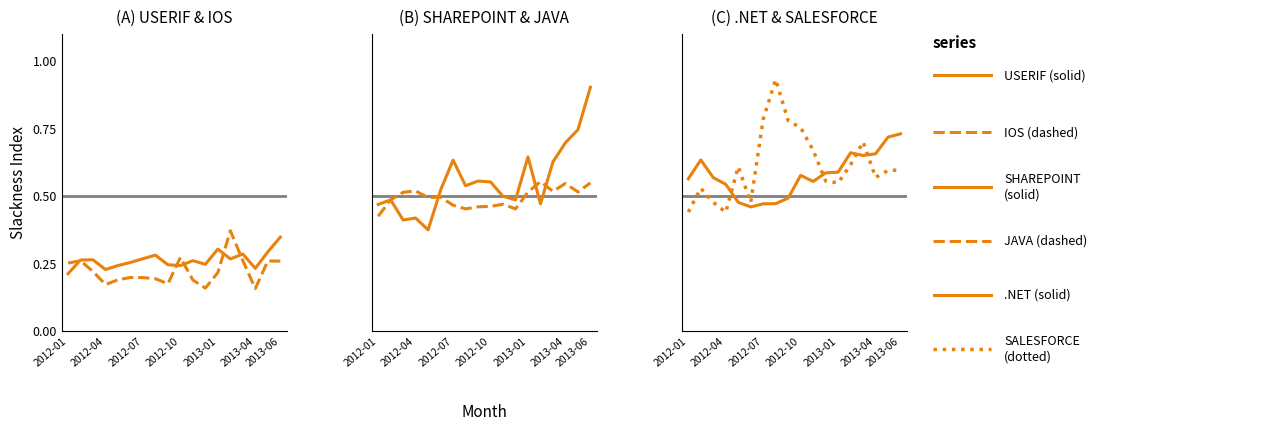

What is the value of the SALESFORCE point at the 7th from the left?

0.8